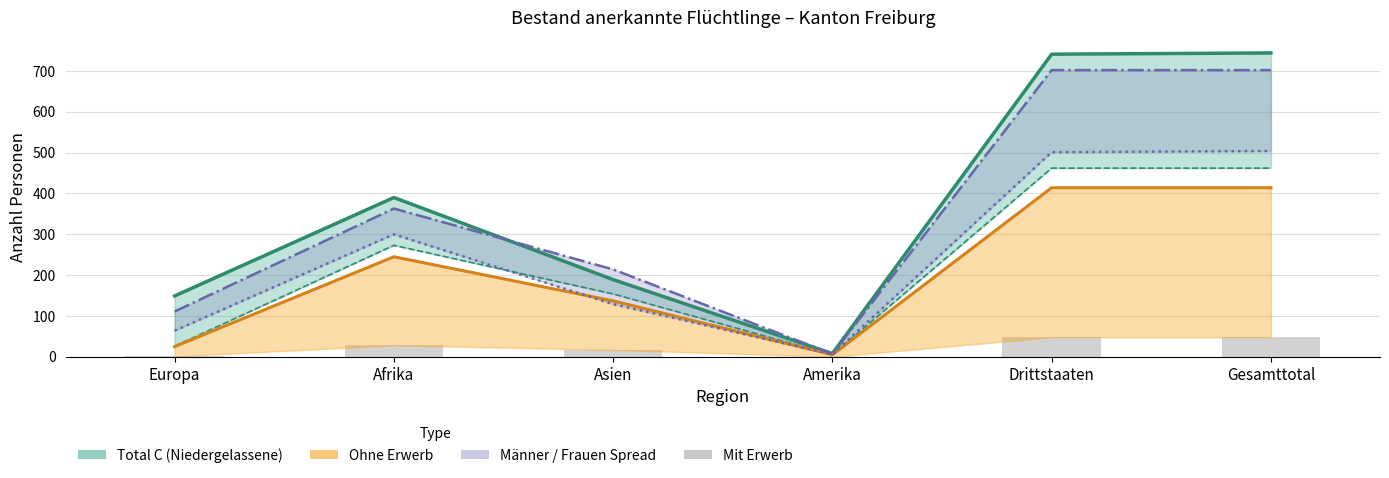

At which label does the data first exceed 28?

Drittstaaten